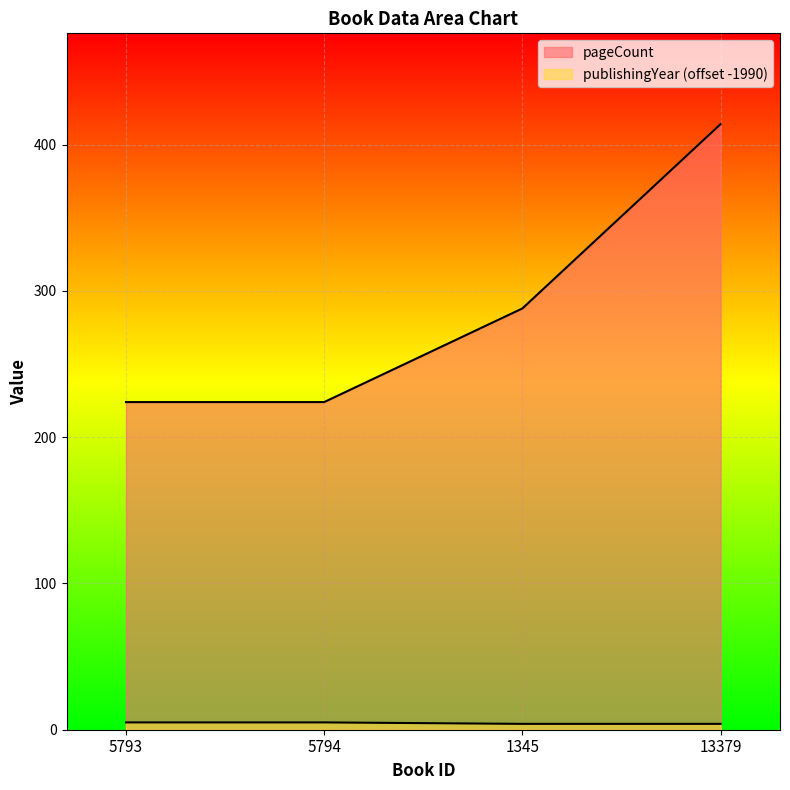

What is the maximum value for pageCount?

414